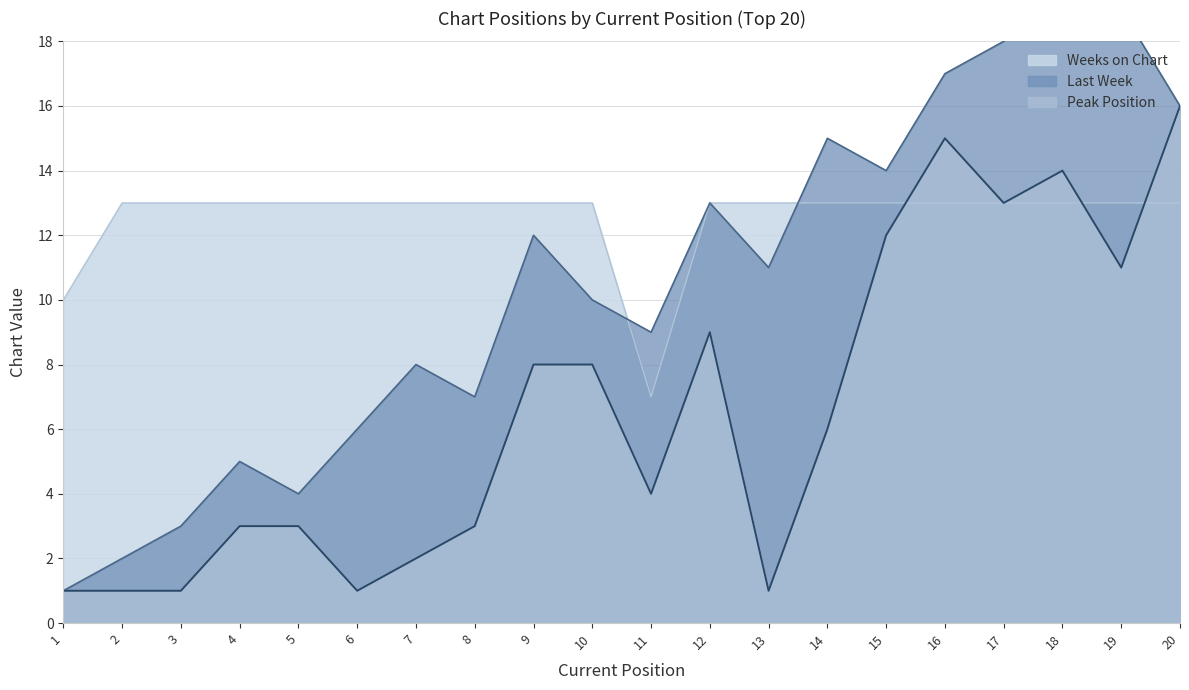

Between 10 and 11, which series saw the biggest shift?

Weeks on Chart